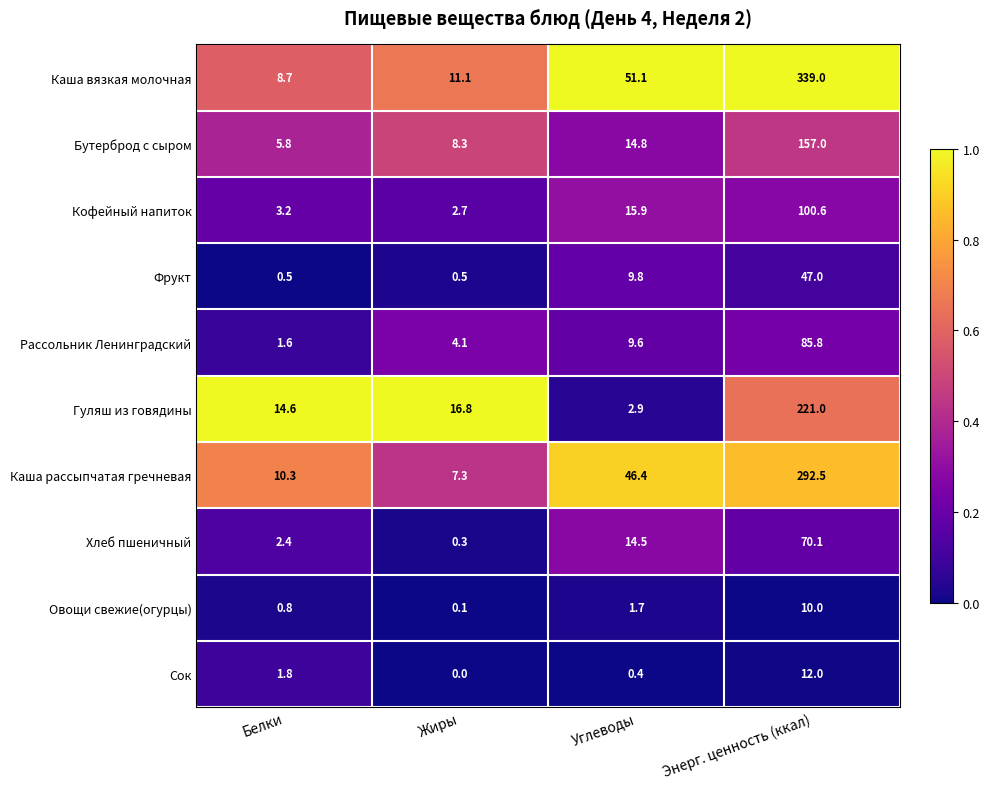

Which series has the largest total across all categories?

Каша вязкая молочная